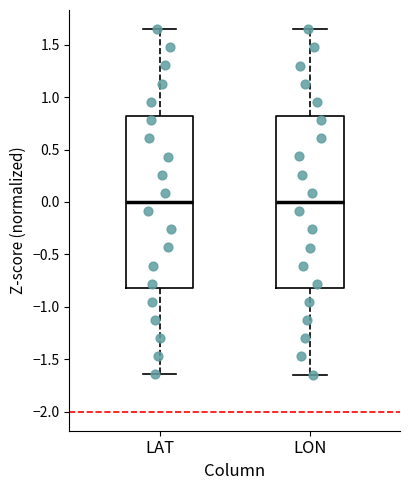

Where does the lower whisker of the box for LON end on the y-axis? The values are not printed on the chart, so give them approximately, as read against the axis.

-1.65